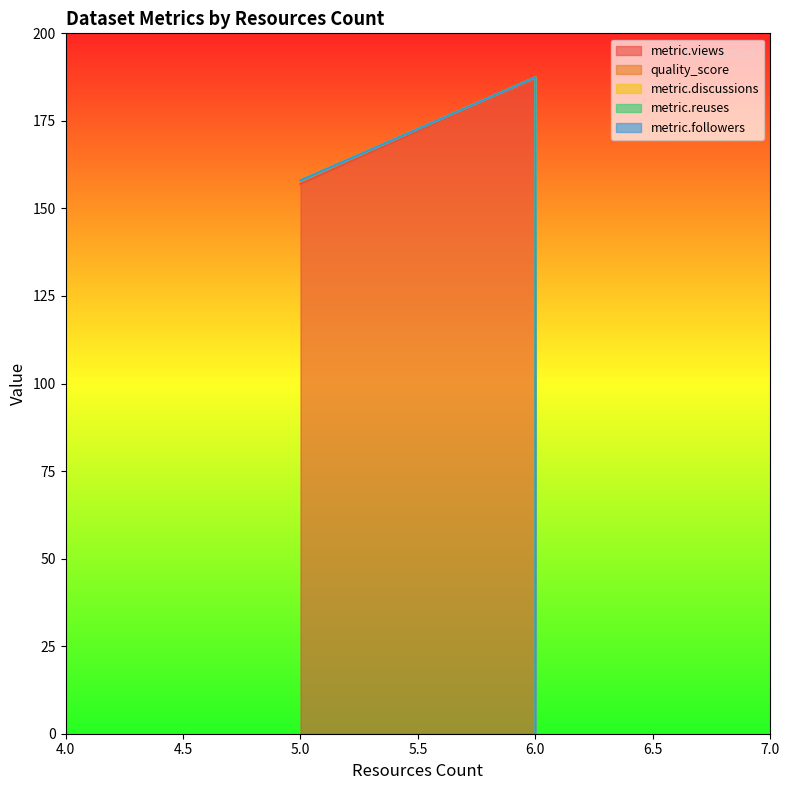

At which category is the sum across all series the highest?

6